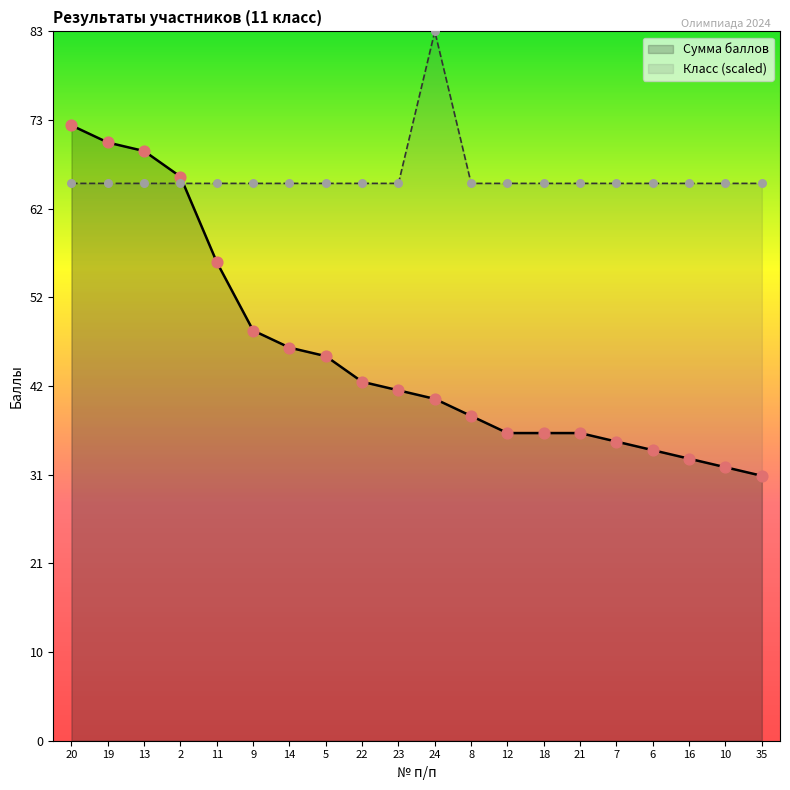

Which series has the largest Y range (max minus min)?

Сумма баллов